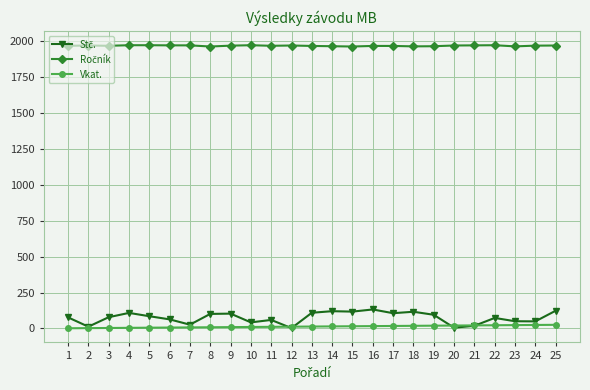

What is the maximum value shown in the chart?

1973